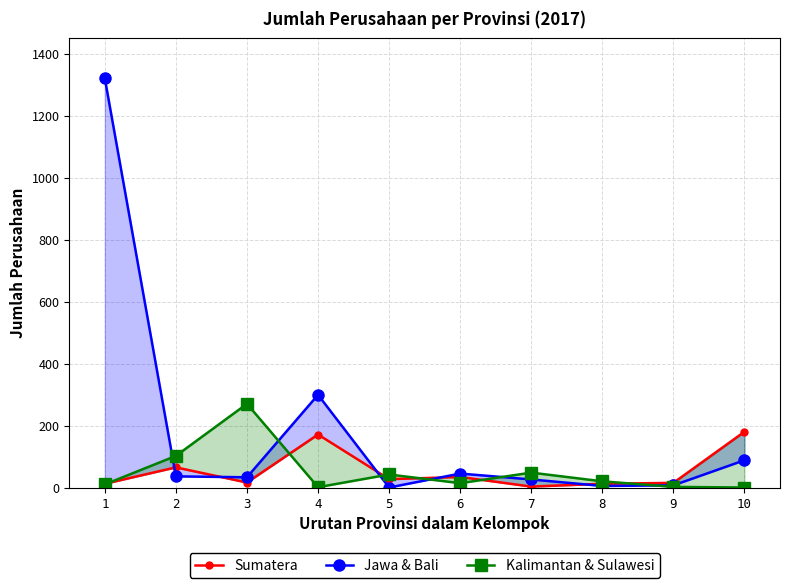

At which category does the chart reach its minimum across all series?

5